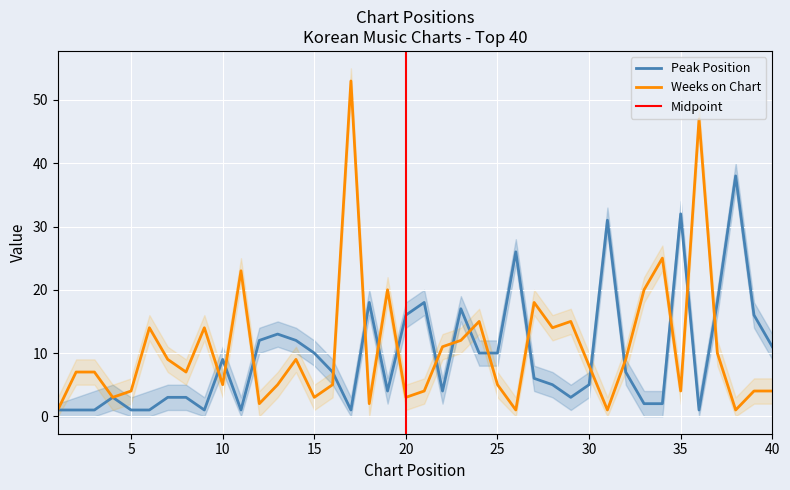

What is the difference between the second highest and second lowest values in the Weeks on Chart series?

46